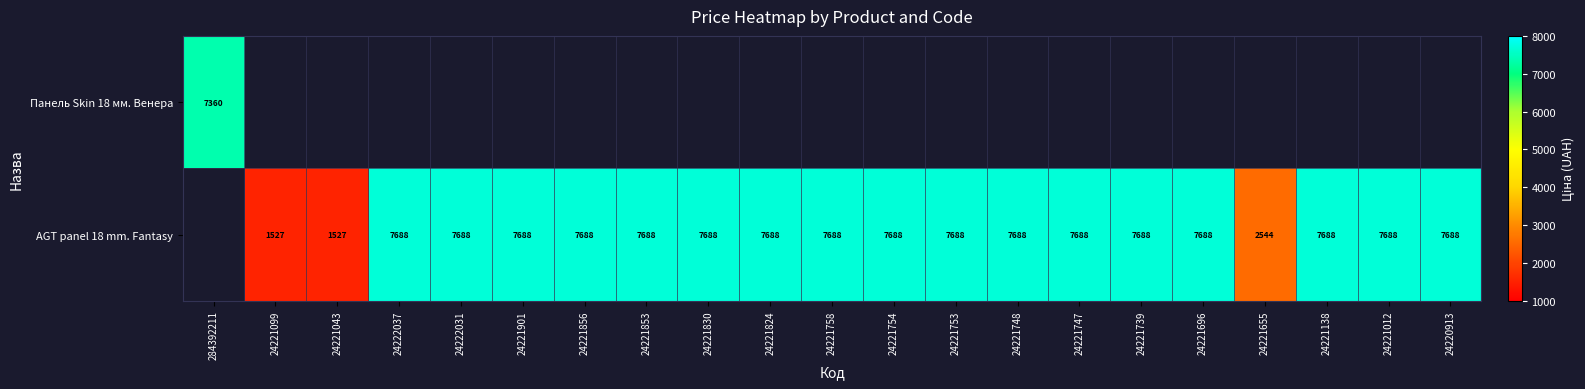

Is it true that AGT panel 18 mm. Fantasy equals 7688.0 at 24221747?

True